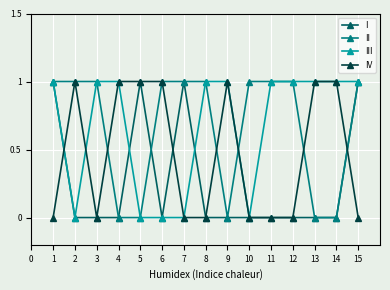

True or false: I has more than 0 interior local peaks.

True